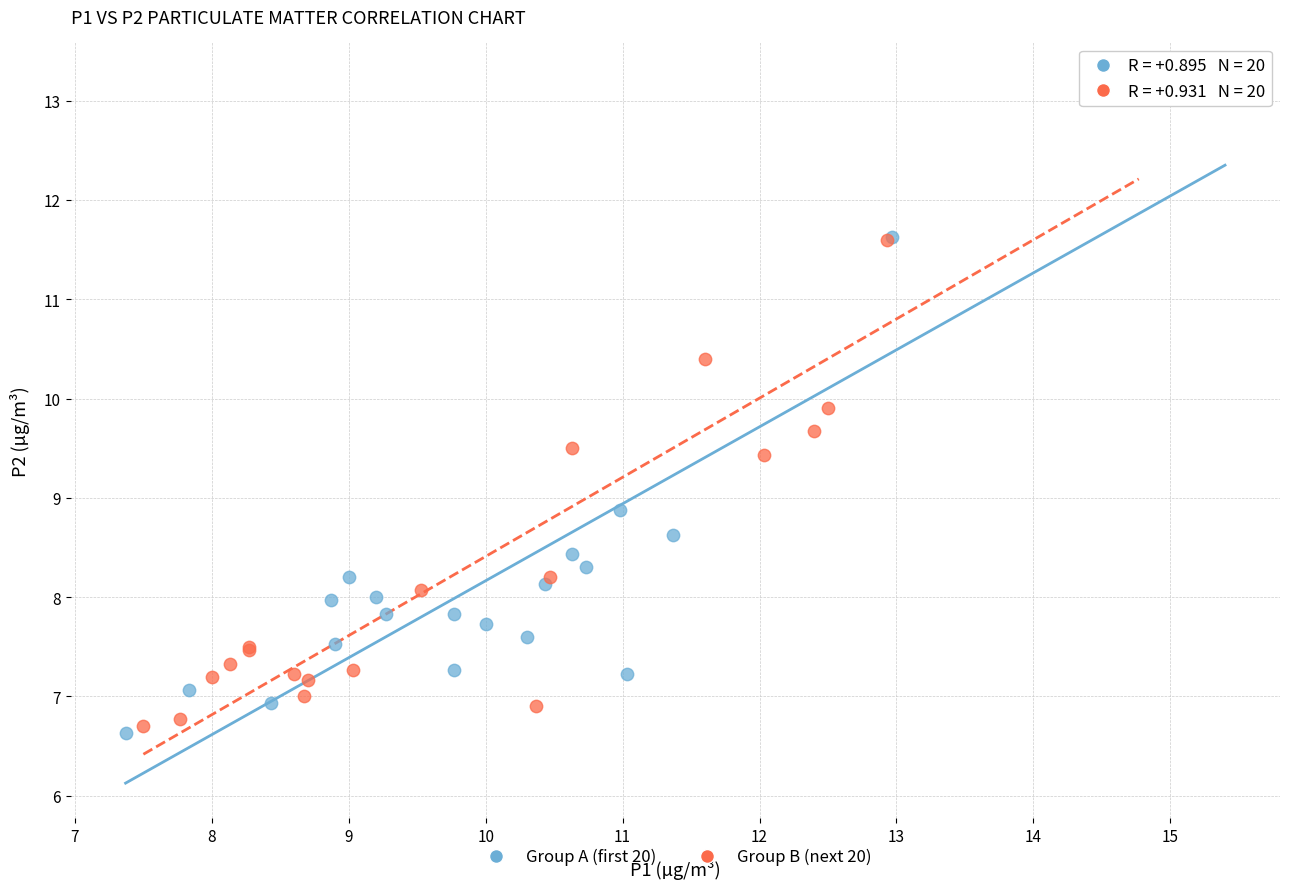

Which series reaches the minimum Y coordinate?

Group A (first 20)